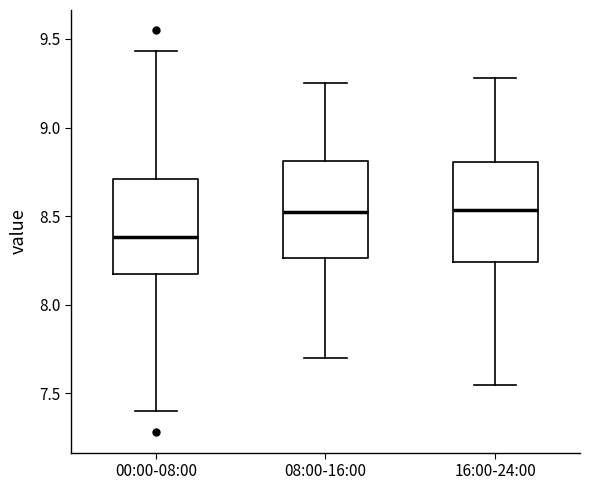

Reading left to right, transcribe this box plot: for each box, give where its median line is, the range the box spans, and where its two whiskers end, as read against the y-axis. The values are not printed on the chart, so give them approximately, as read against the axis.

00:00-08:00: median 8.40, box 8.20 to 8.70, whiskers 7.40 to 9.45
08:00-16:00: median 8.55, box 8.25 to 8.80, whiskers 7.70 to 9.25
16:00-24:00: median 8.55, box 8.25 to 8.80, whiskers 7.55 to 9.30